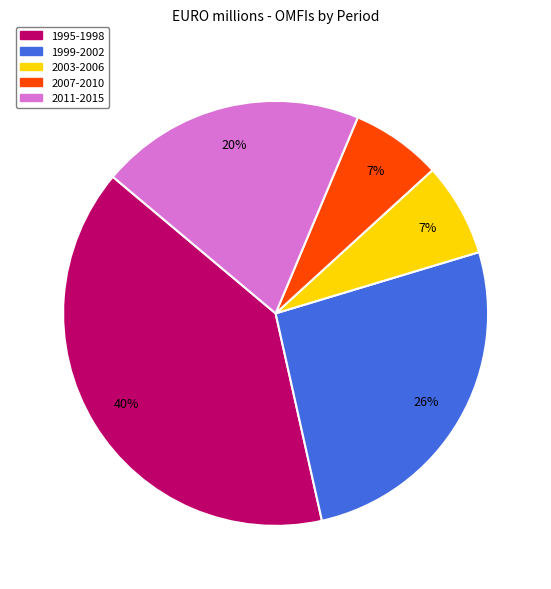

To the nearest percent, what is the average slice percentage?

20%